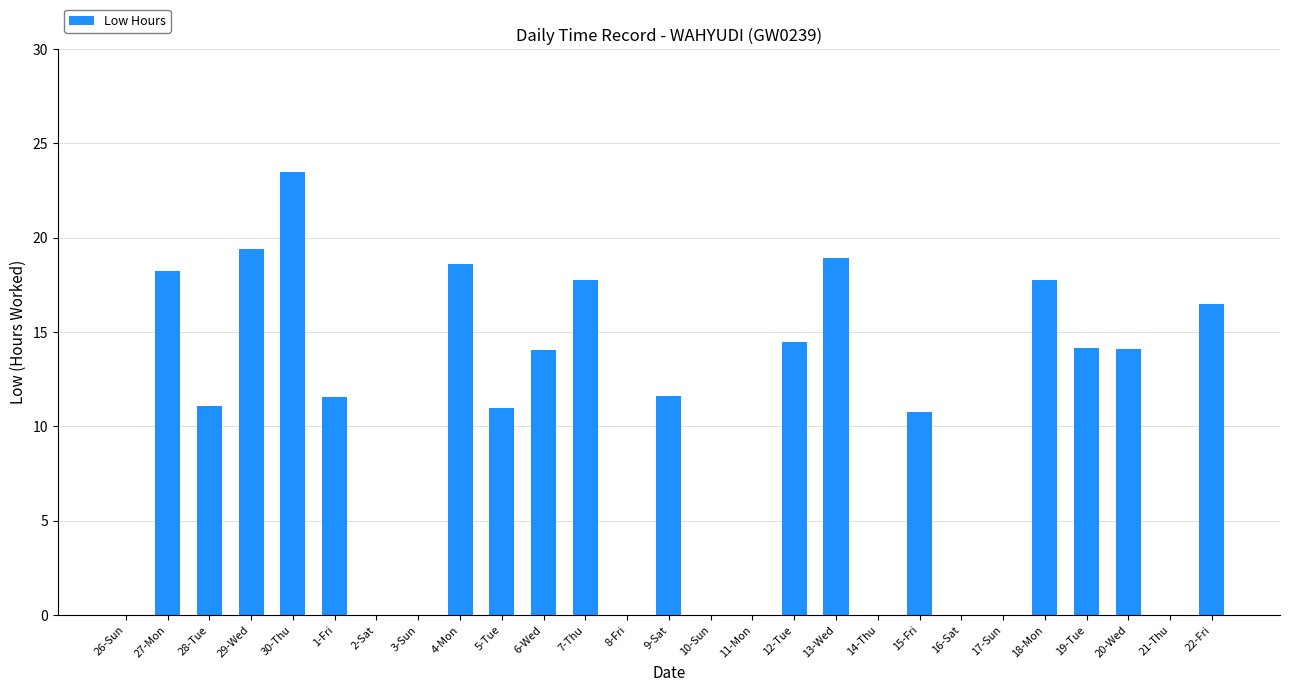

What is the sum of all values?

263.3